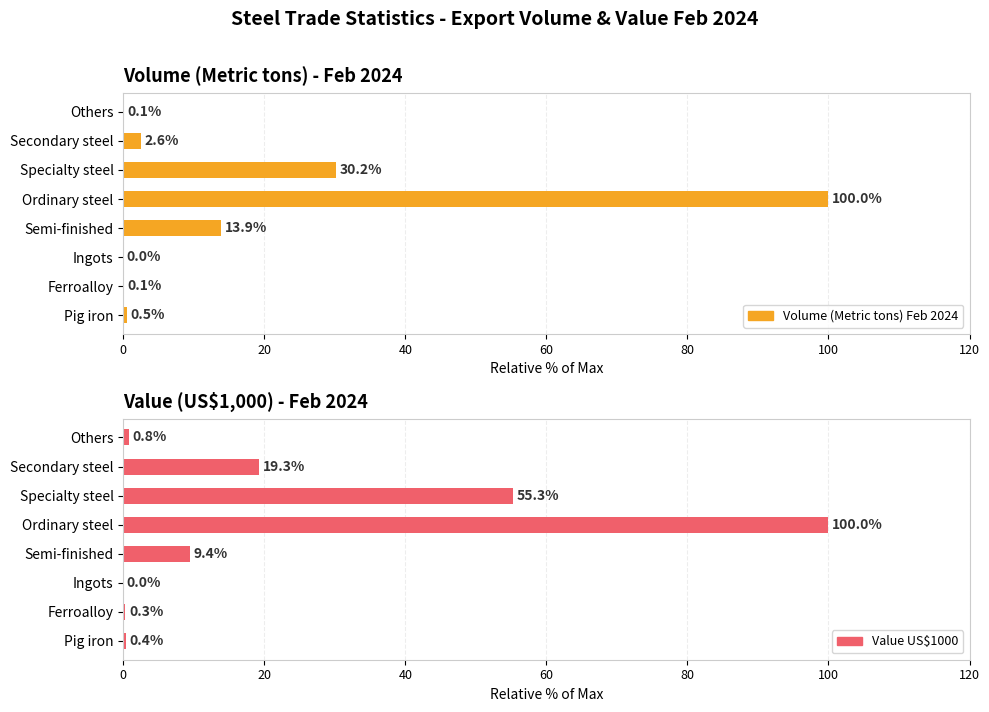

What is the maximum value shown in the chart?

100.0